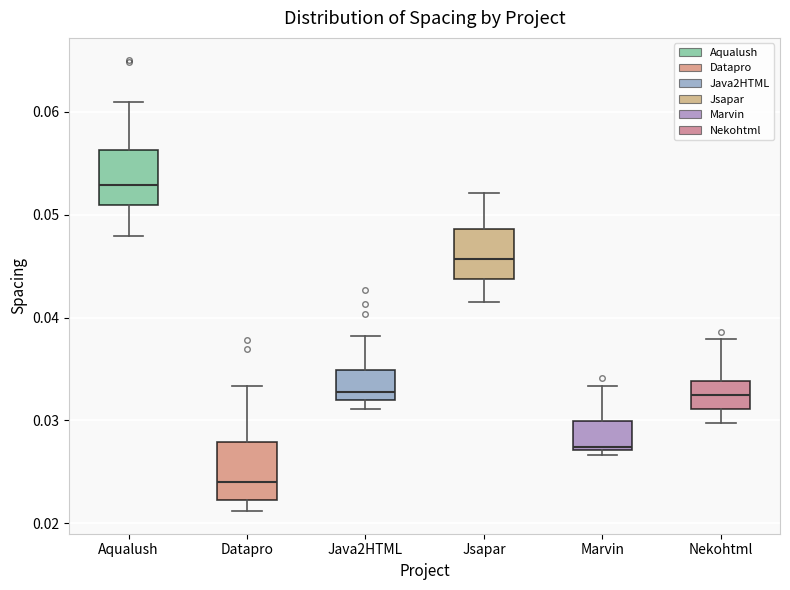

Reading left to right, transcribe this box plot: for each box, give where its median line is, the range the box spans, and where its two whiskers end, as read against the y-axis. The values are not printed on the chart, so give them approximately, as read against the axis.

Aqualush: median 0.053, box 0.051 to 0.056, whiskers 0.048 to 0.061
Datapro: median 0.024, box 0.022 to 0.028, whiskers 0.021 to 0.033
Java2HTML: median 0.033, box 0.032 to 0.035, whiskers 0.031 to 0.038
Jsapar: median 0.046, box 0.044 to 0.049, whiskers 0.041 to 0.052
Marvin: median 0.027 (just above the box's lower edge), box 0.027 to 0.030, whiskers 0.027 (just below the box's lower edge) to 0.033
Nekohtml: median 0.032, box 0.031 to 0.034, whiskers 0.030 to 0.038